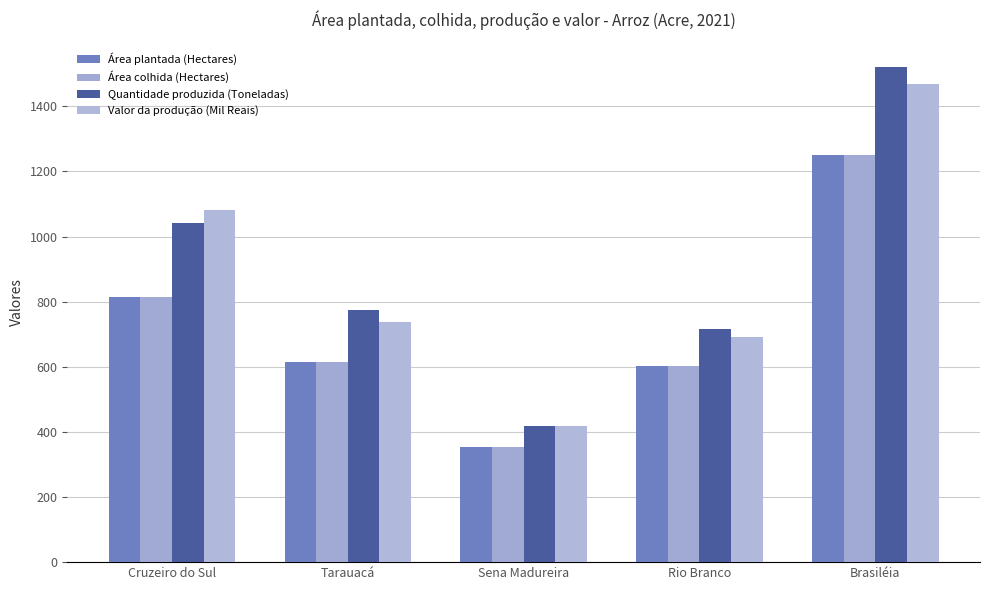

Is it true that Área colhida (Hectares) equals 355 at Sena Madureira?

True